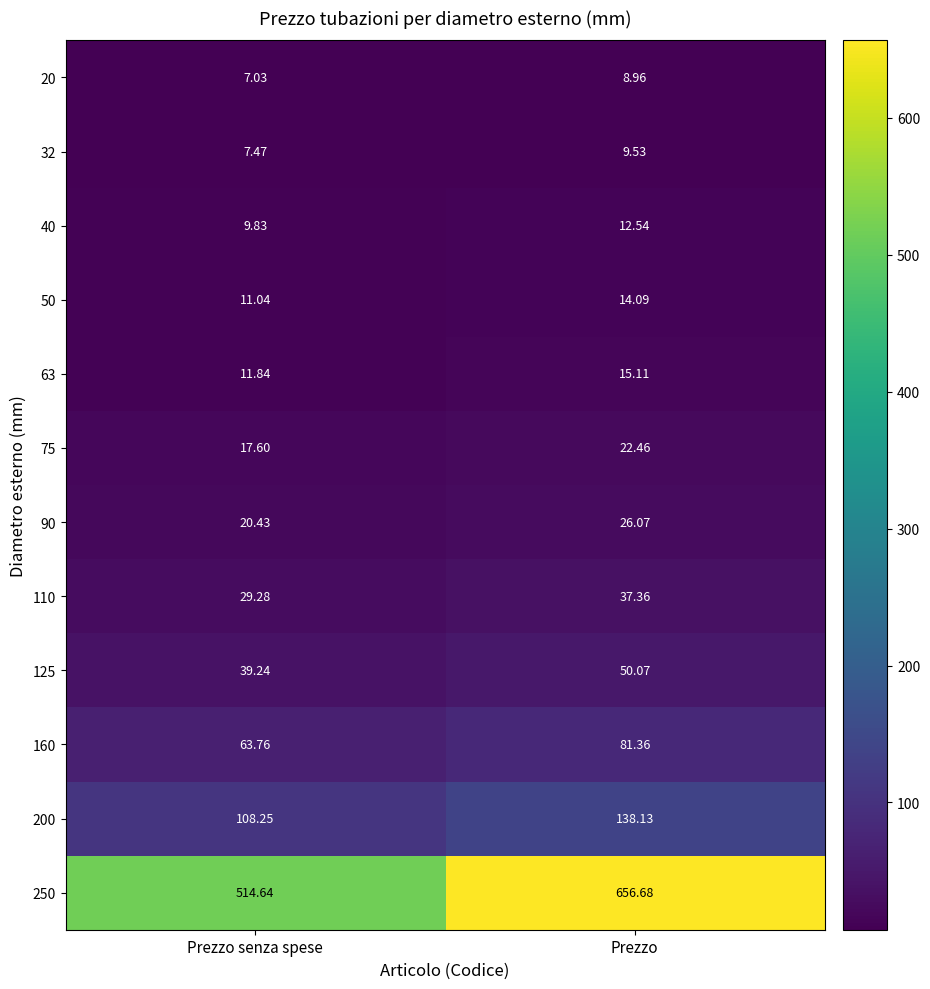

Between Prezzo senza spese and Prezzo, which series saw the biggest shift?

250